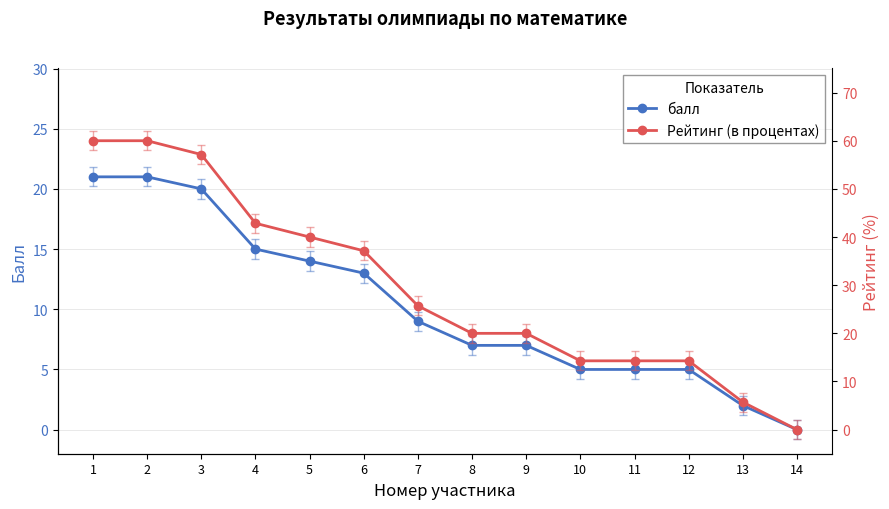

At which label is Рейтинг (в процентах) closest to 30?

7